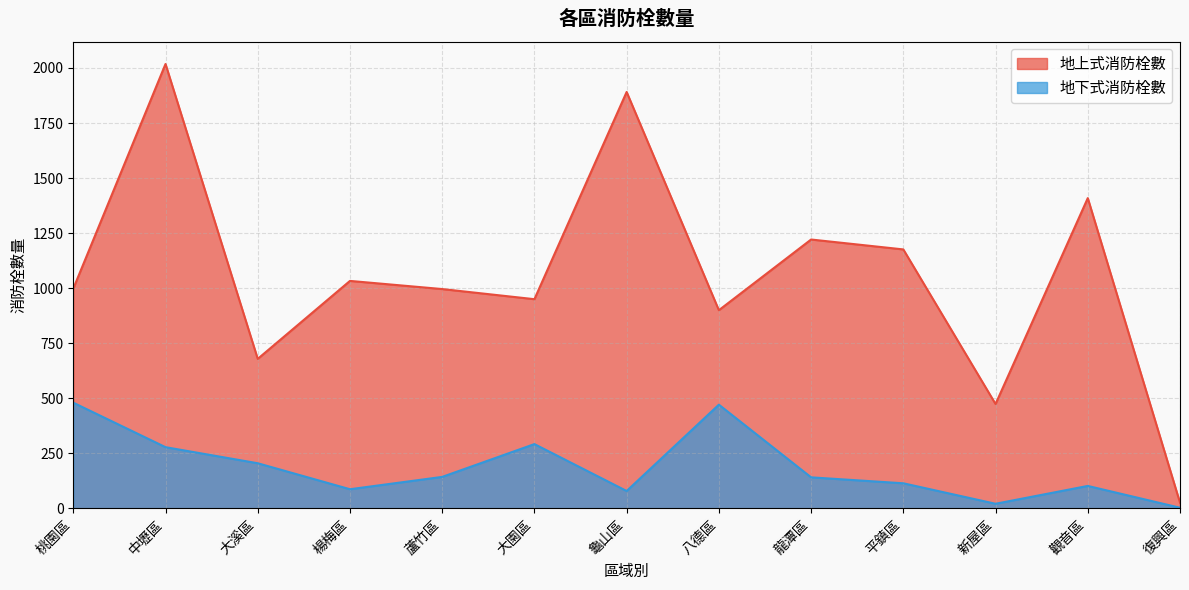

List the labels in order of 地上式消防栓數 value, largest first.

中壢區, 龜山區, 觀音區, 龍潭區, 平鎮區, 楊梅區, 桃園區, 蘆竹區, 大園區, 八德區, 大溪區, 新屋區, 復興區